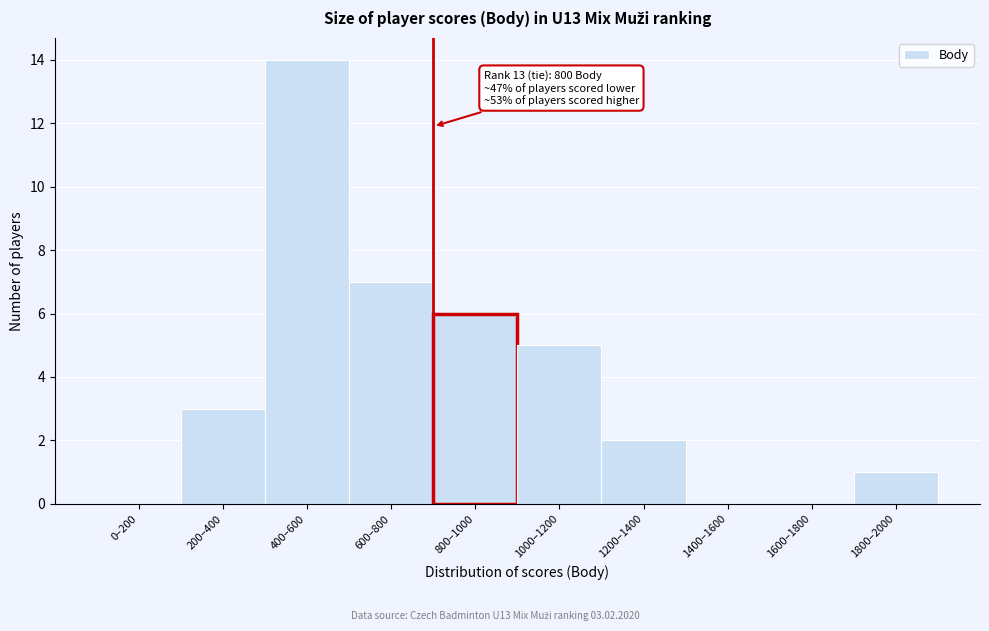

Reading right to left, transcribe all the data shown in this chart.

1800–2000=1	1600–1800=0	1400–1600=0	1200–1400=2	1000–1200=5	800–1000=6	600–800=7	400–600=14	200–400=3	0–200=0